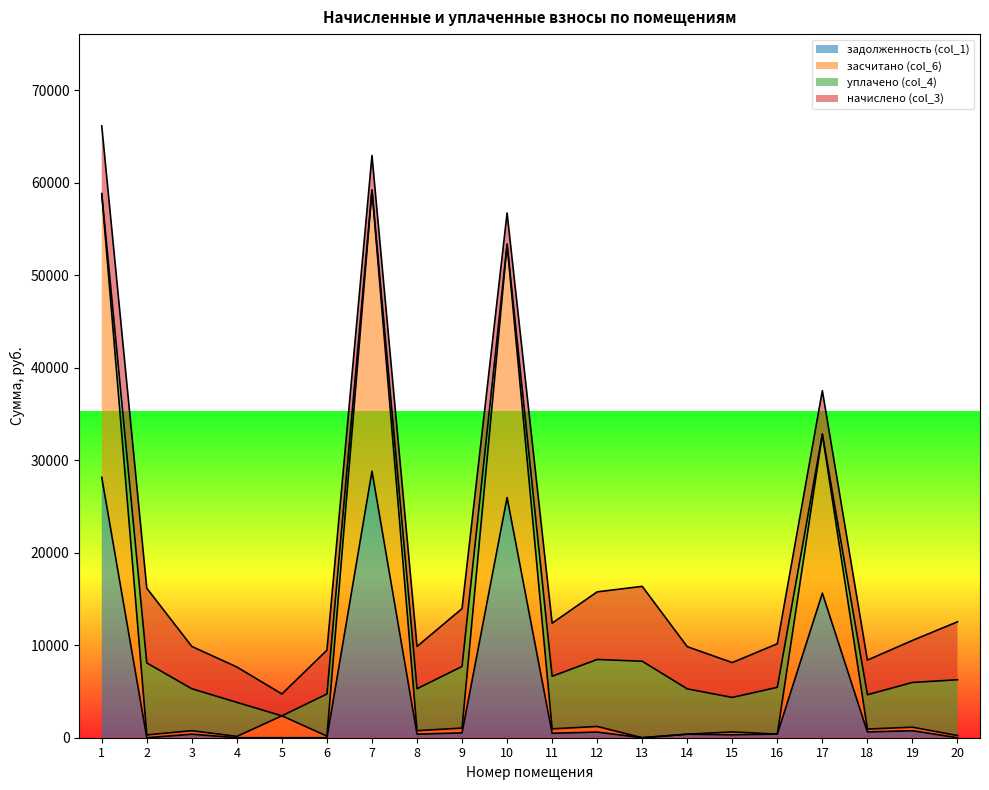

What are all the series names shown in the legend?

задолженность (col_1), засчитано (col_6), уплачено (col_4), начислено (col_3)